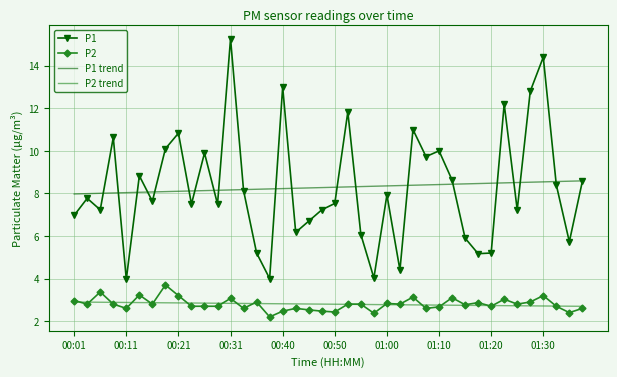

What is the lowest value of the P2 trend series?

2.7